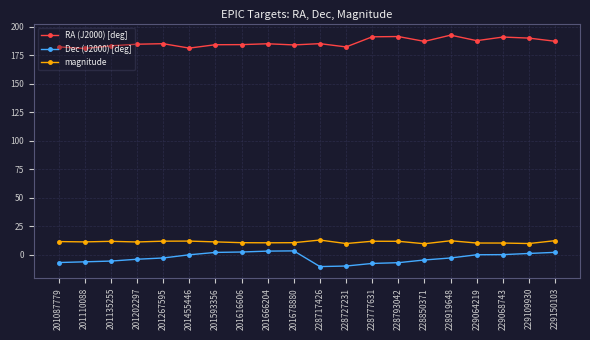

True or false: RA (J2000) [deg] and Dec (J2000) [deg] intersect in this chart.

False